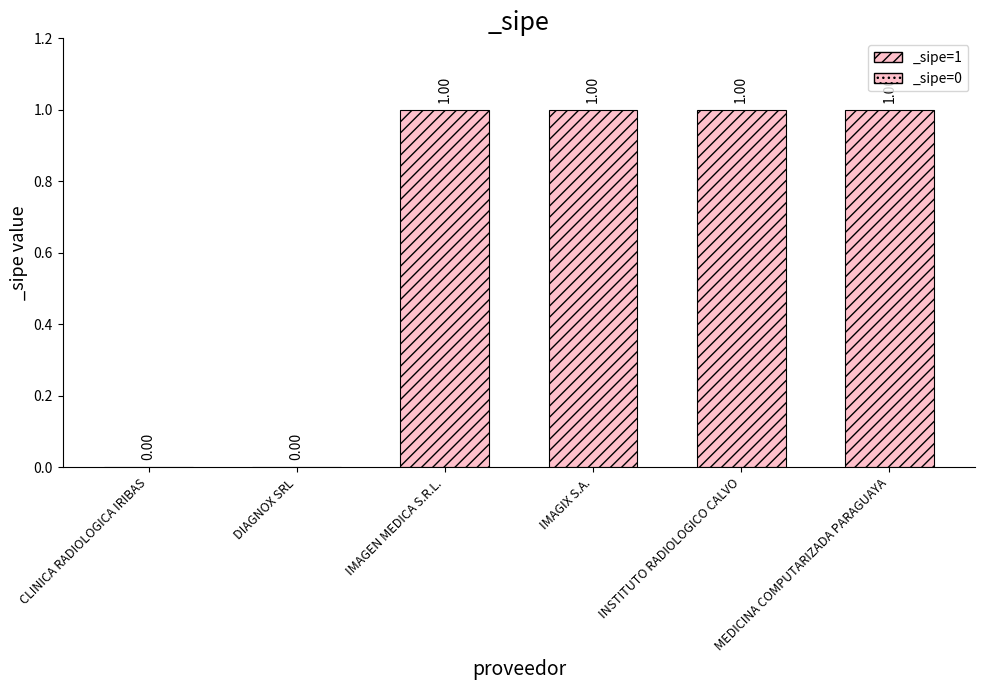

Are the bars grouped side by side (vs. stacked)?

No